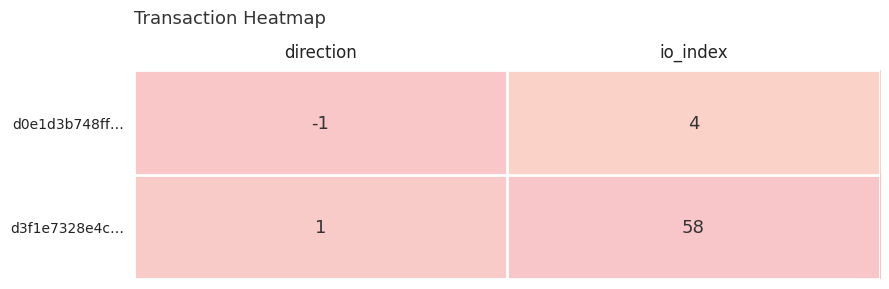

What is the difference between the highest and lowest values at io_index?

54